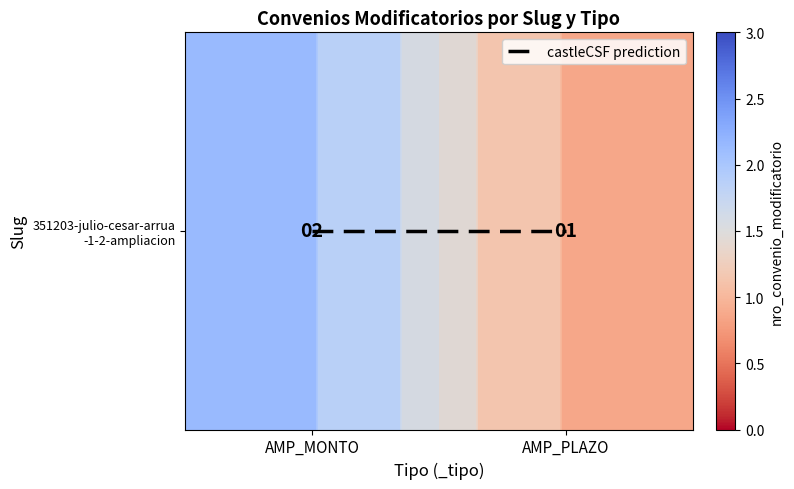

List the series in order of their overall mean, highest first.

351203-julio-cesar-arrua -1-2-ampliacion, castleCSF prediction